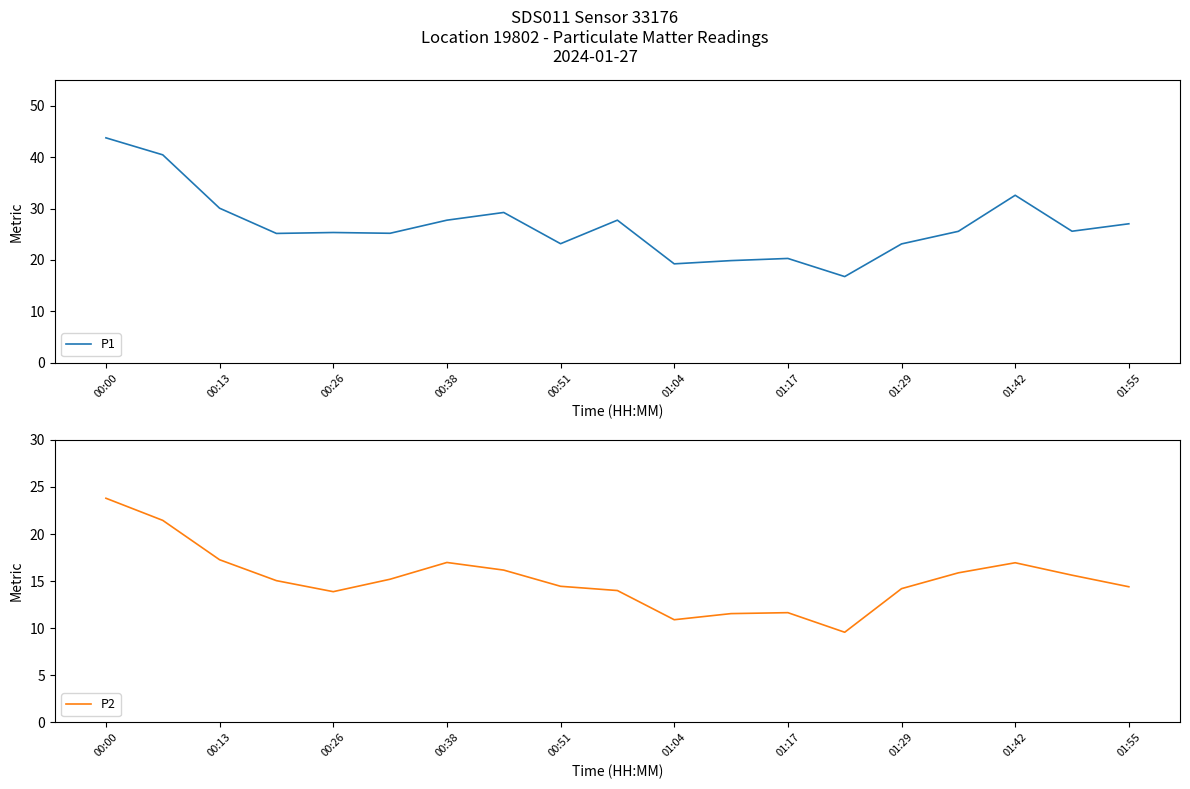

At how many categories does at least one series exceed 18?

18